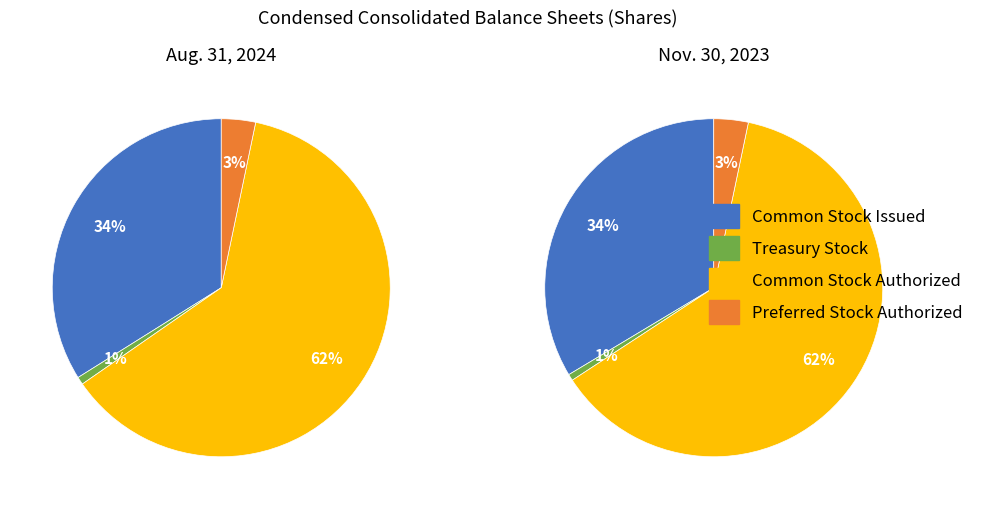

How many slices are in this pie chart?

4